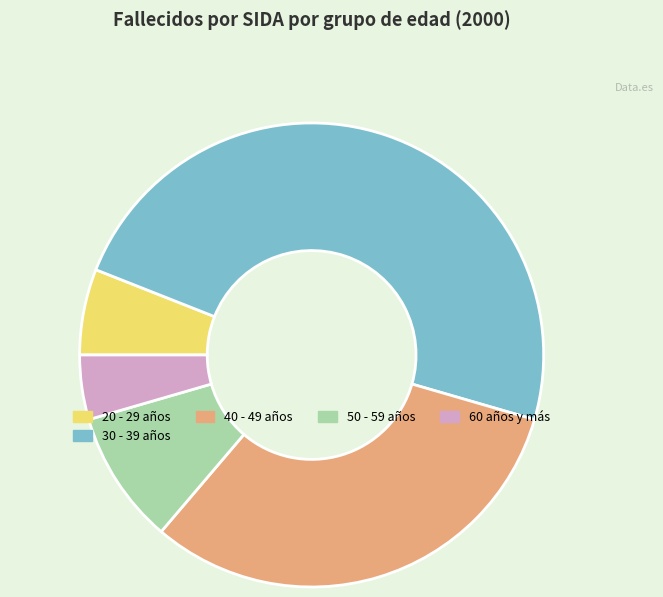

Is there a majority slice in this chart?

No